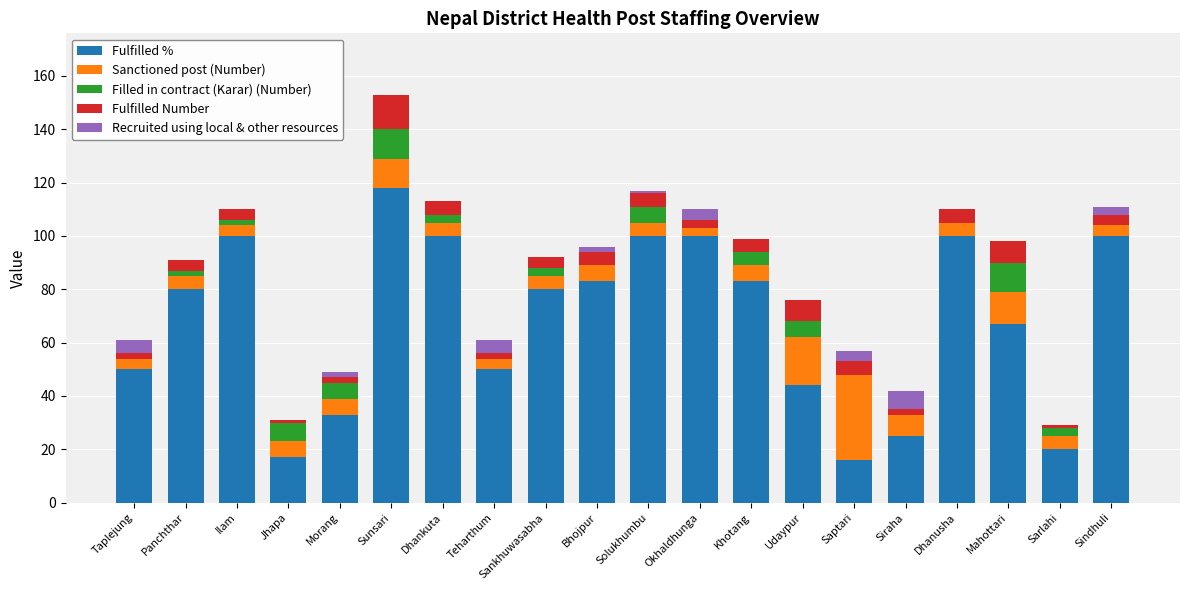

Count the number of data series in this chart.

5